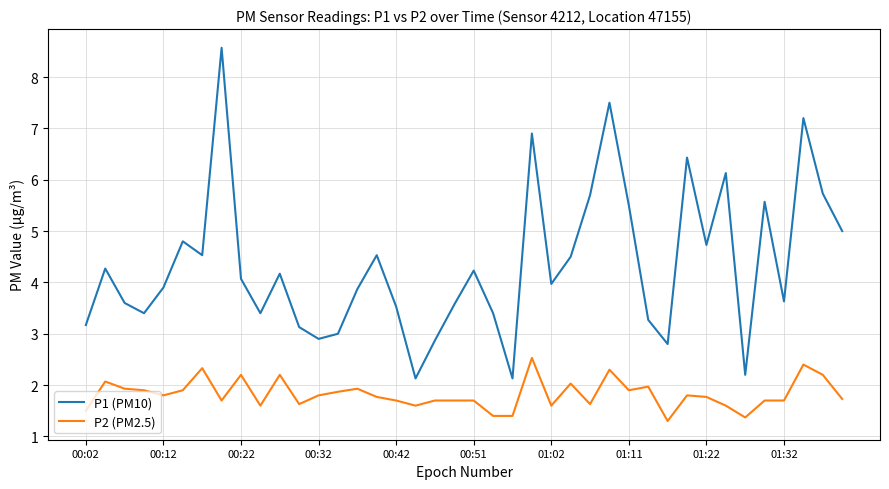

Which series has the largest total across all categories?

P1 (PM10)